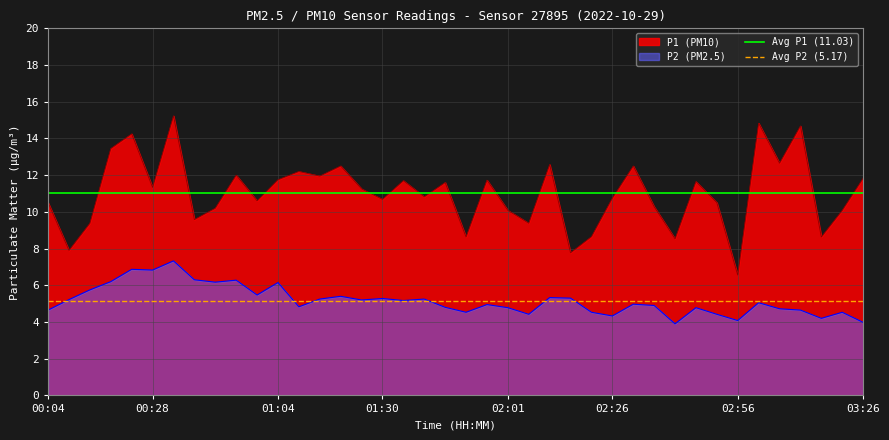

Which category has the lowest value in the P1 (PM10) series?

02:56